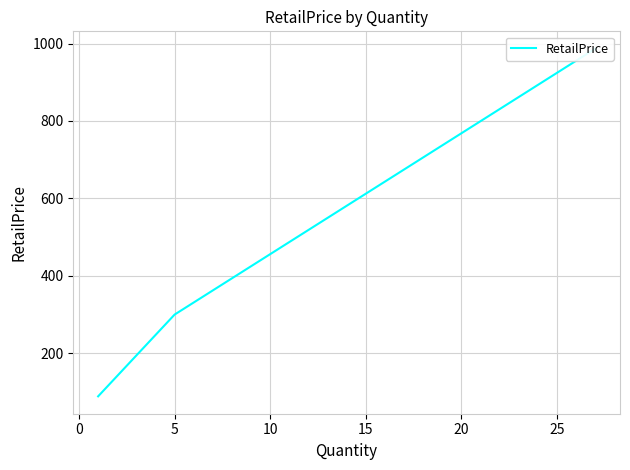

How many values are below 299?

1